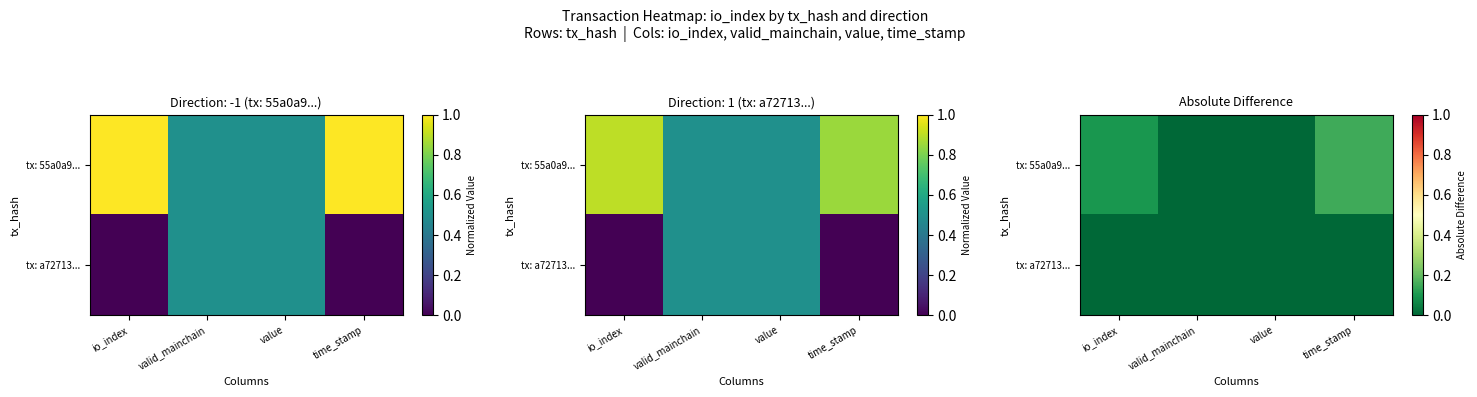

List the series in order of their peak value, lowest first.

tx: a72713..., tx: 55a0a9...